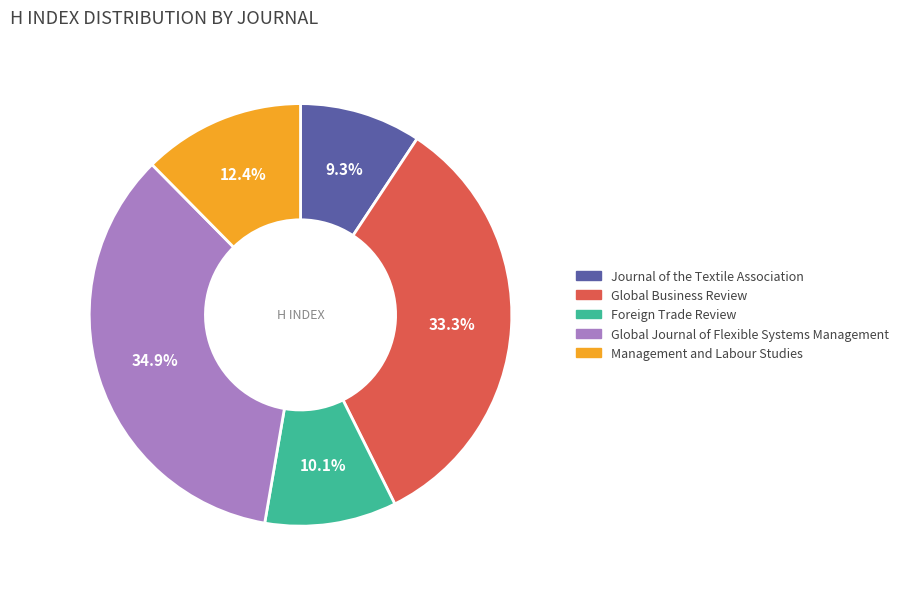

To the nearest percent, what is the combined percentage of Global Journal of Flexible Systems Management and Foreign Trade Review?

45%